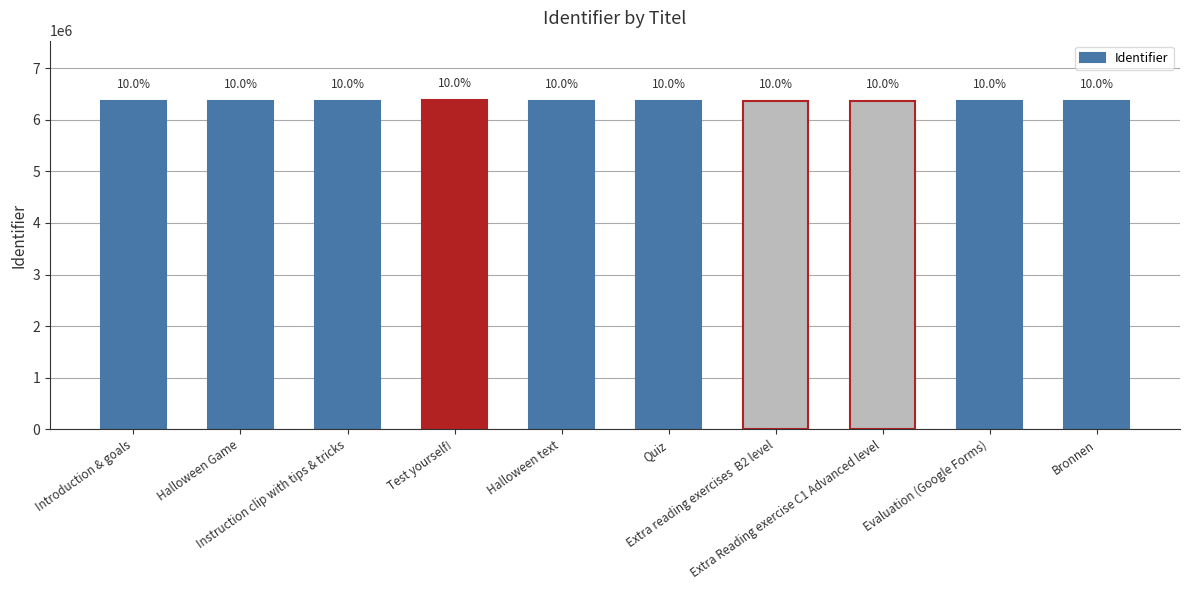

Reading right to left, extract all data points from this chart.

Bronnen=6371508	Evaluation (Google Forms)=6371489	Extra Reading exercise C1 Advanced level=6371449	Extra reading exercises  B2 level=6371442	Quiz=6371413	Halloween text=6371258	Test yourself!=6384579	Instruction clip with tips & tricks=6371561	Halloween Game=6371318	Introduction & goals=6371002